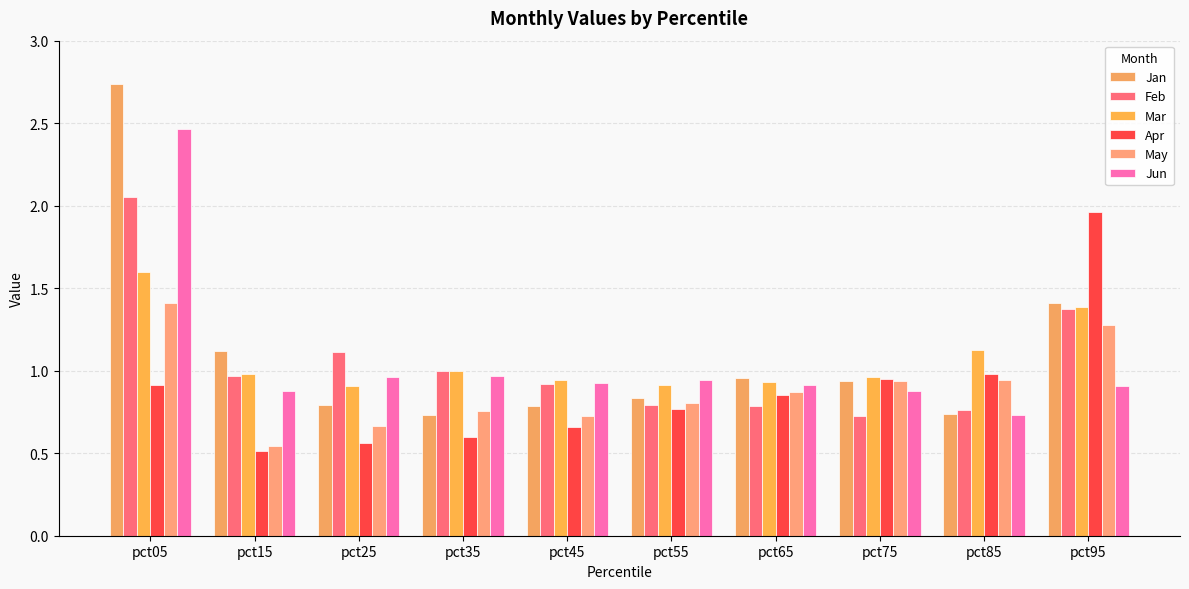

What is the maximum value for Jun?

2.5